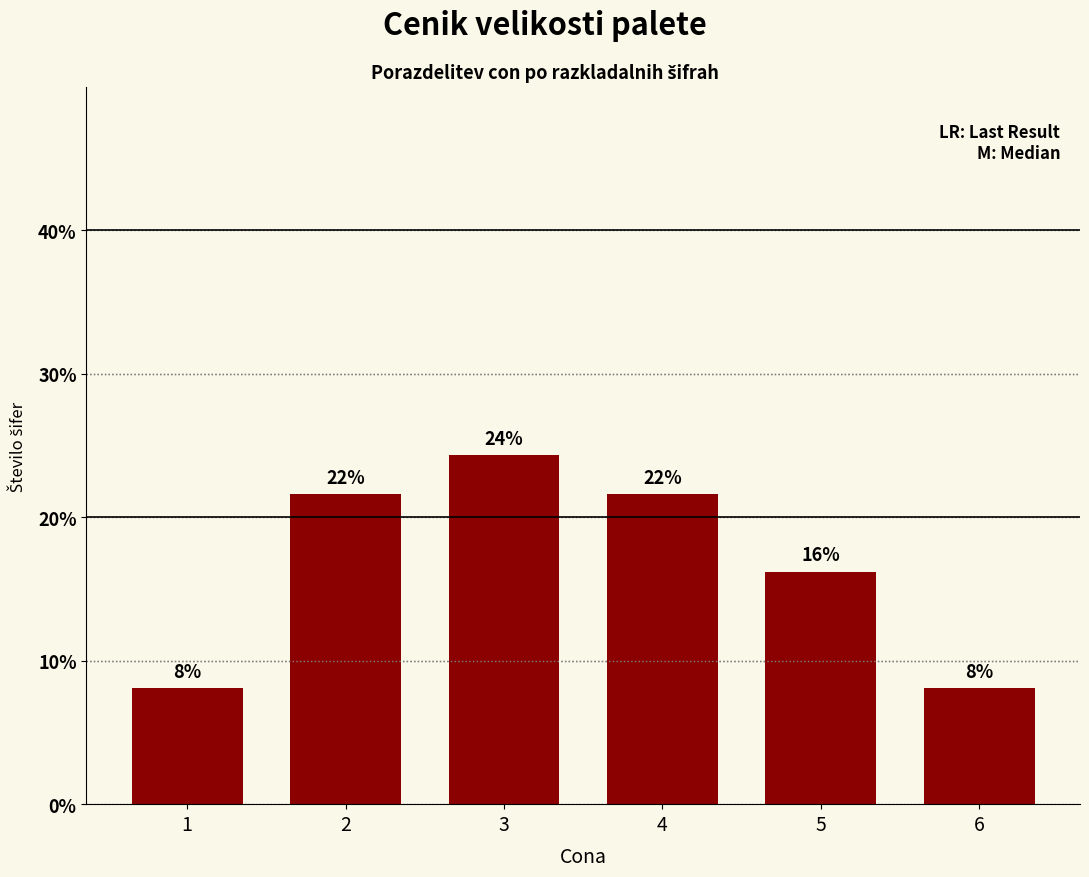

Which has a higher value, 4 or 2?

4